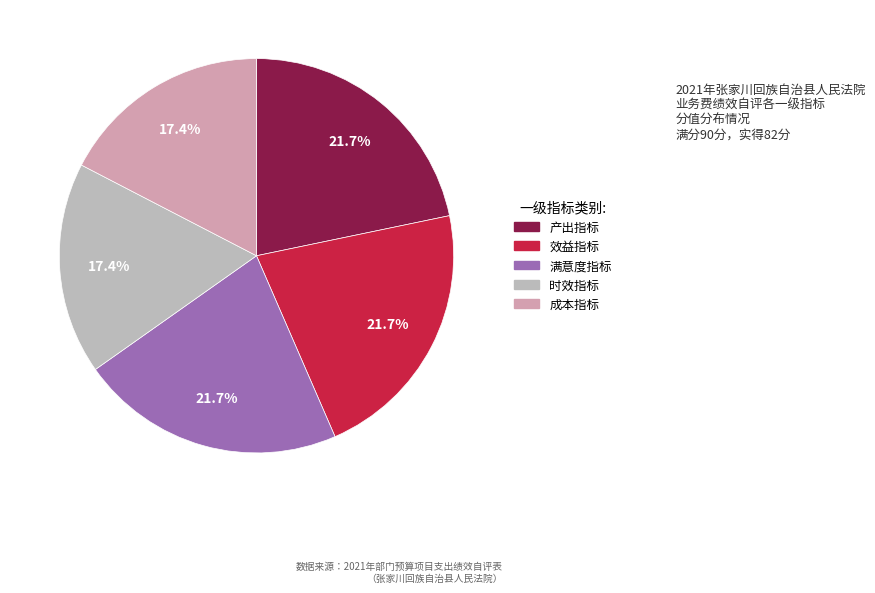

Which slice is the largest?

产出指标